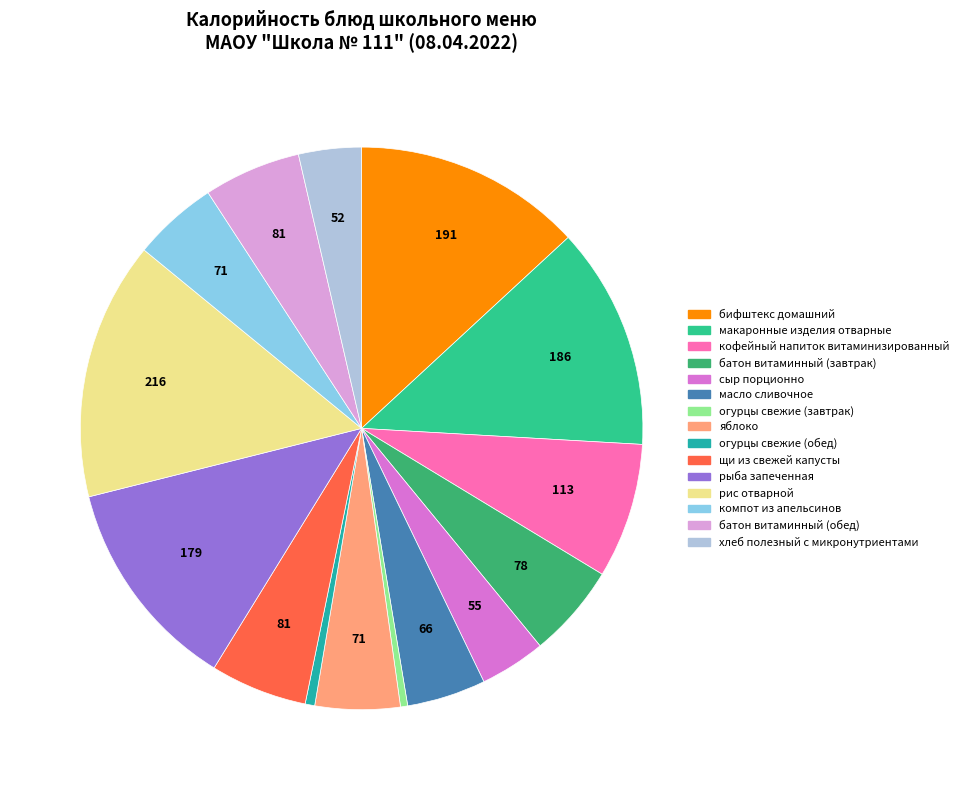

Count the number of slices in the pie.

15